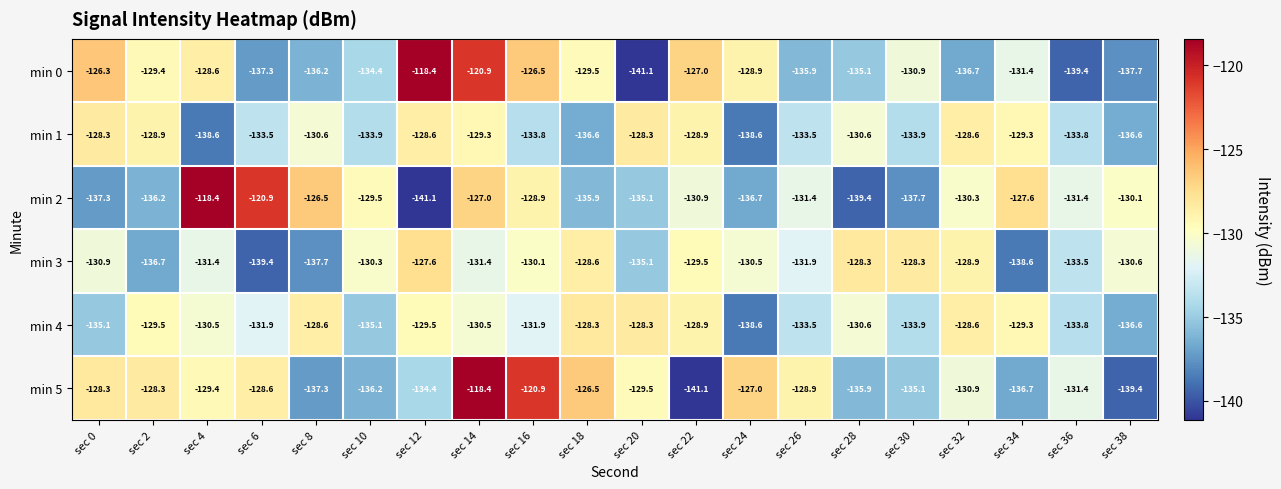

At sec 4, list the series in order from largest to smallest.

min 2, min 0, min 5, min 4, min 3, min 1